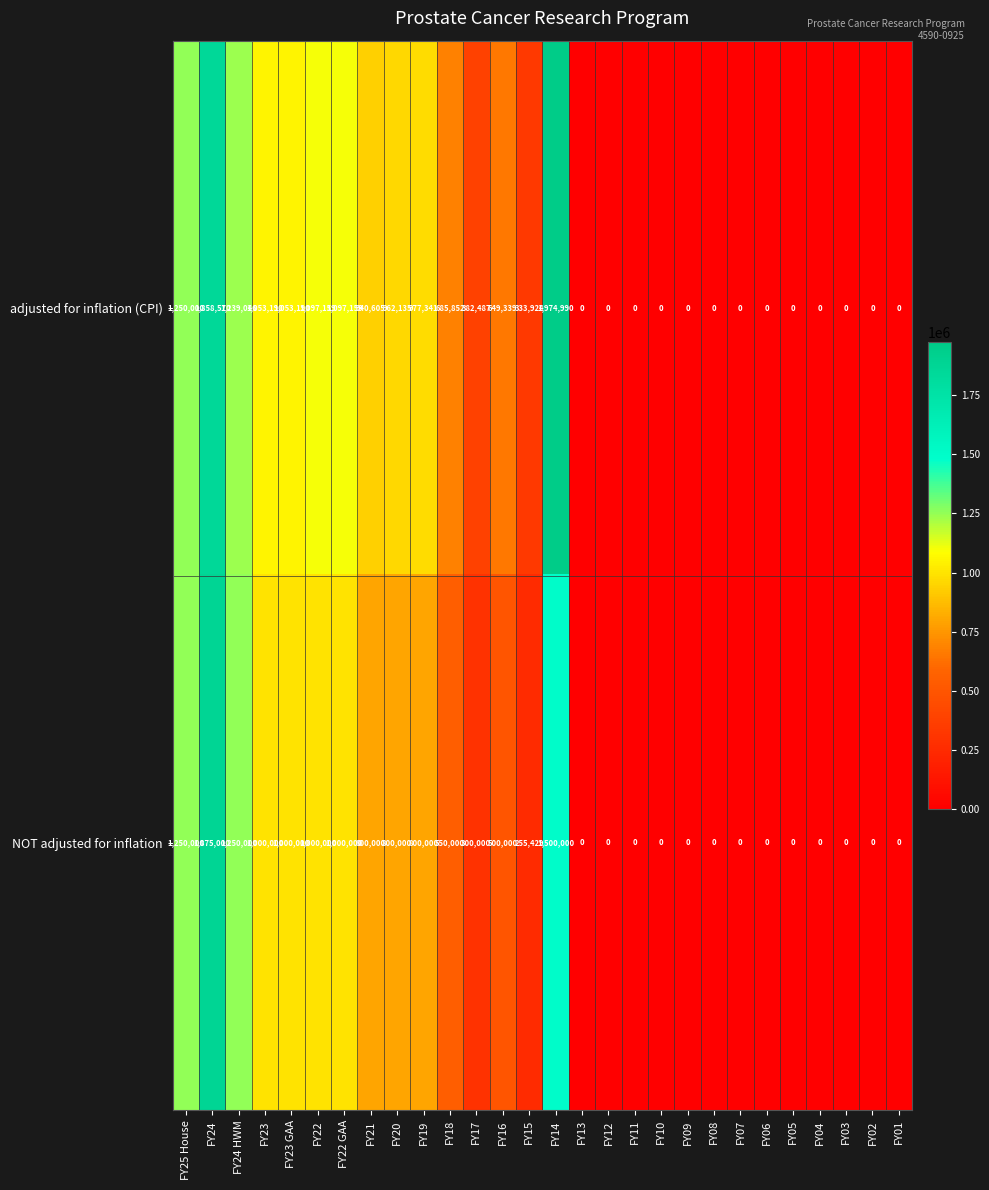

The NOT adjusted for inflation series shows -1021616 at FY05. True or false?

False